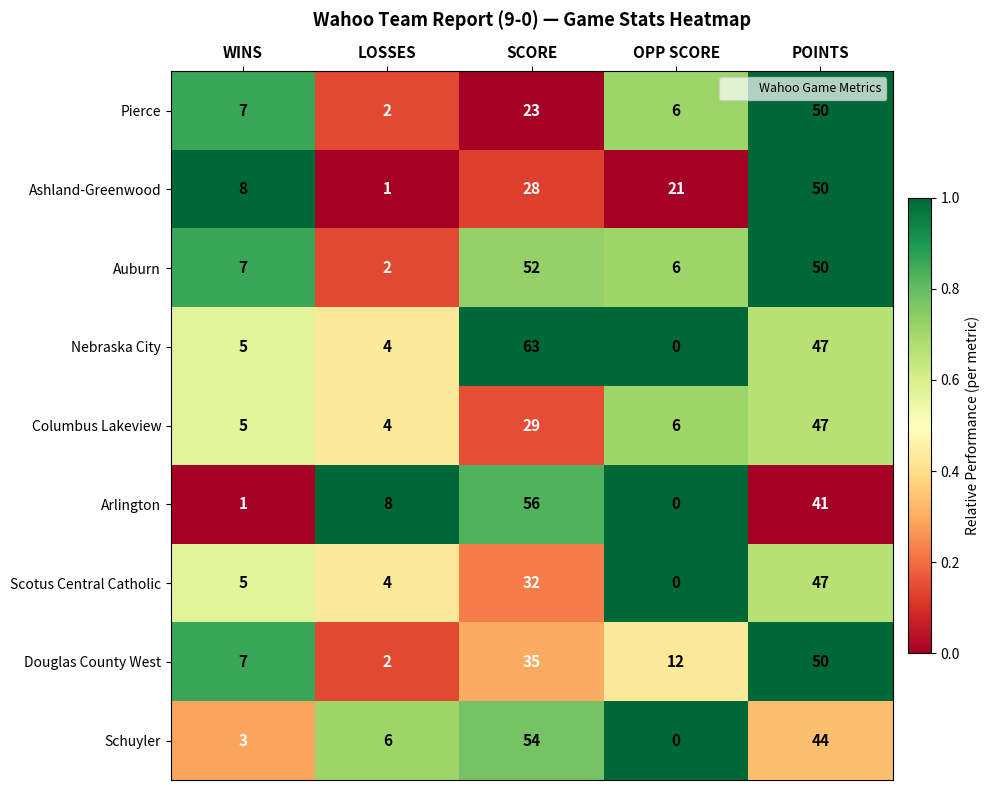

Which series has the largest total across all categories?

Nebraska City